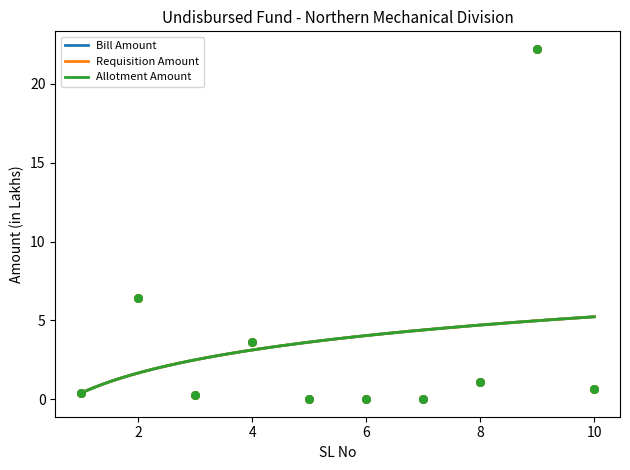

Which series has the widest spread of Y values?

Bill Amount